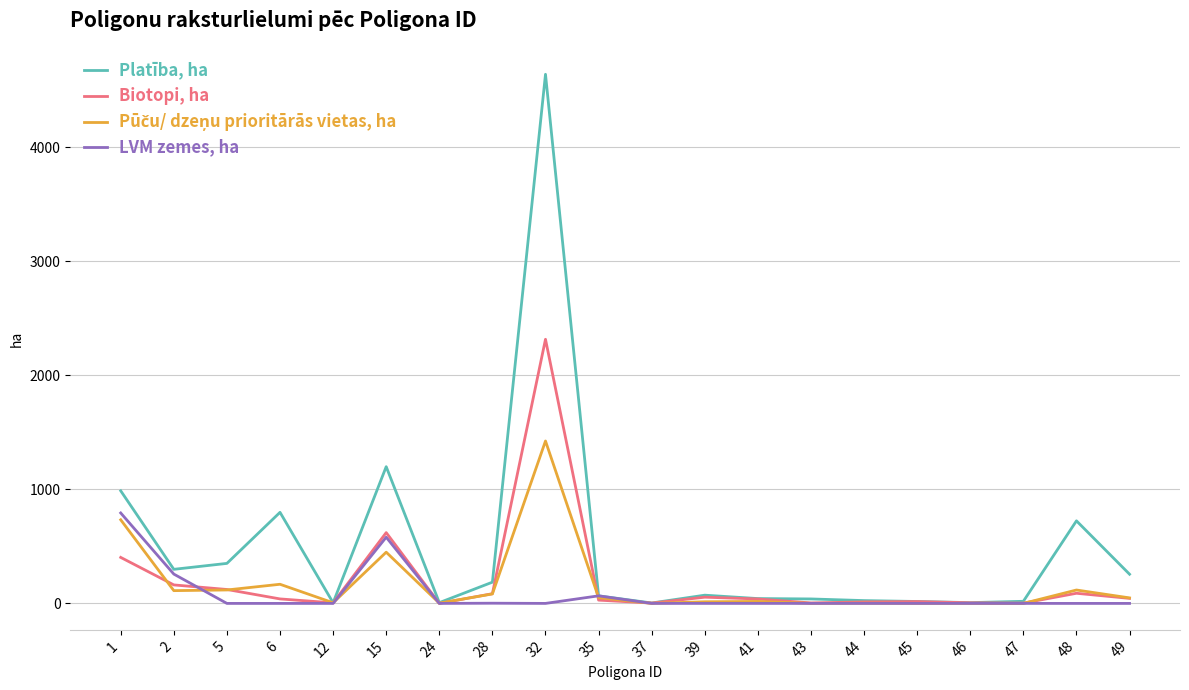

What is the difference between the Biotopi, ha values at 32 and 47?

2312.3